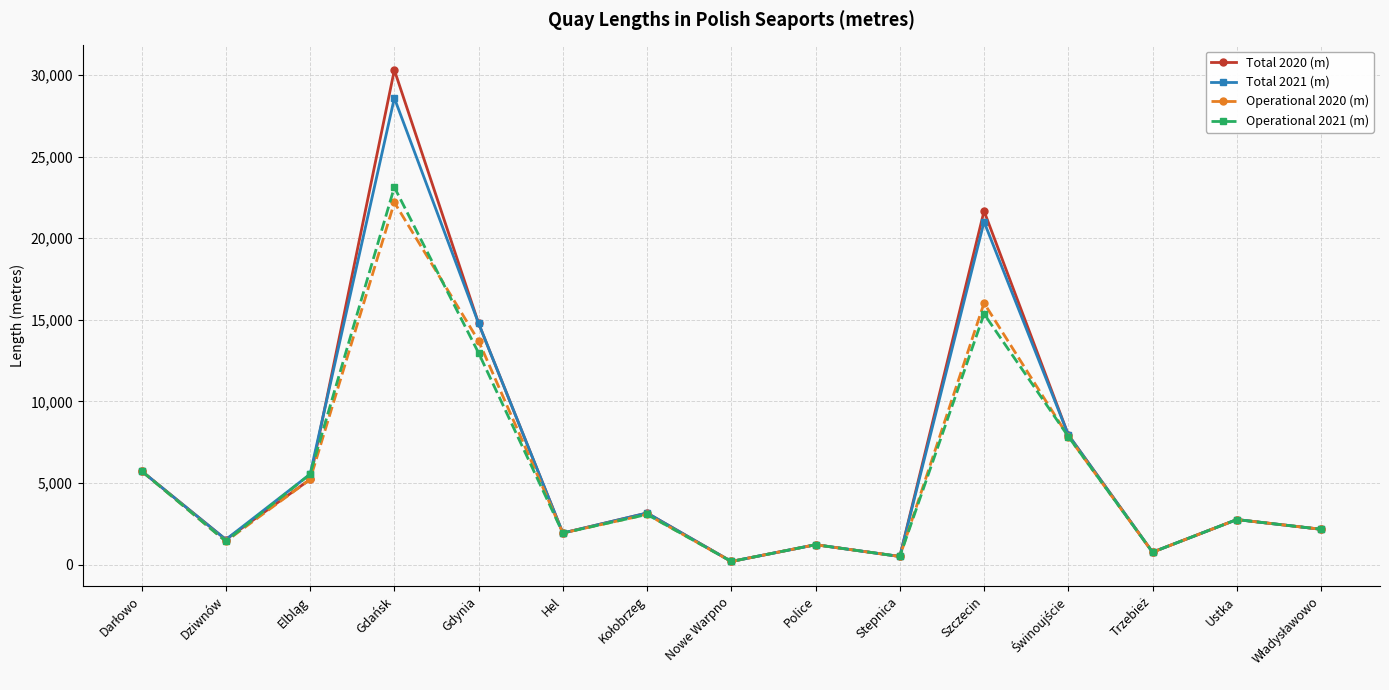

Which series has the widest spread of values?

Total 2020 (m)